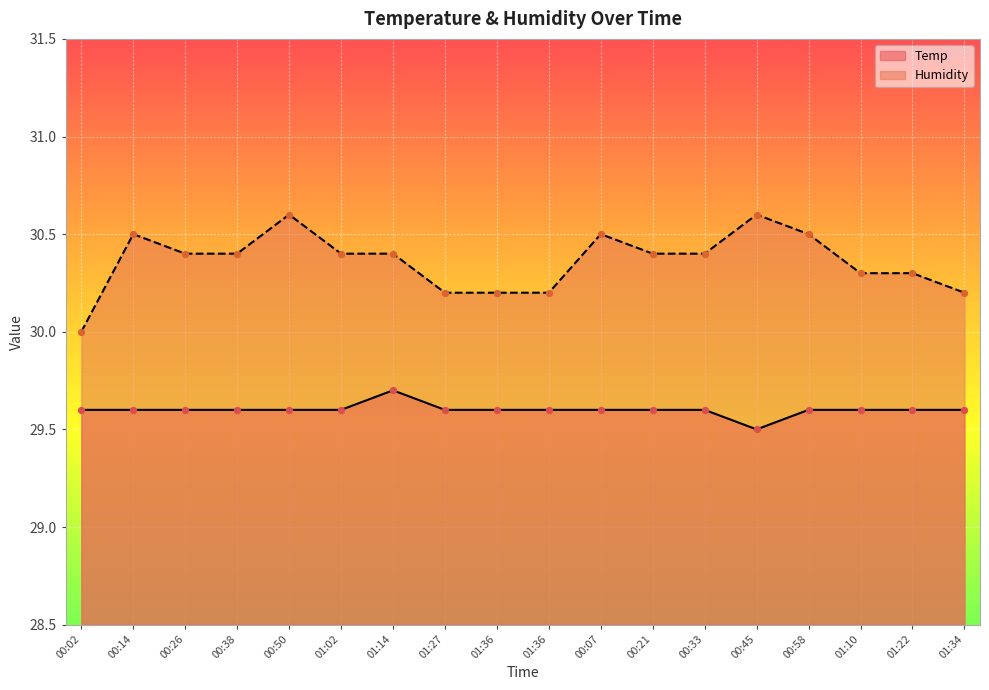

What are all the series names shown in the legend?

Temp, Humidity